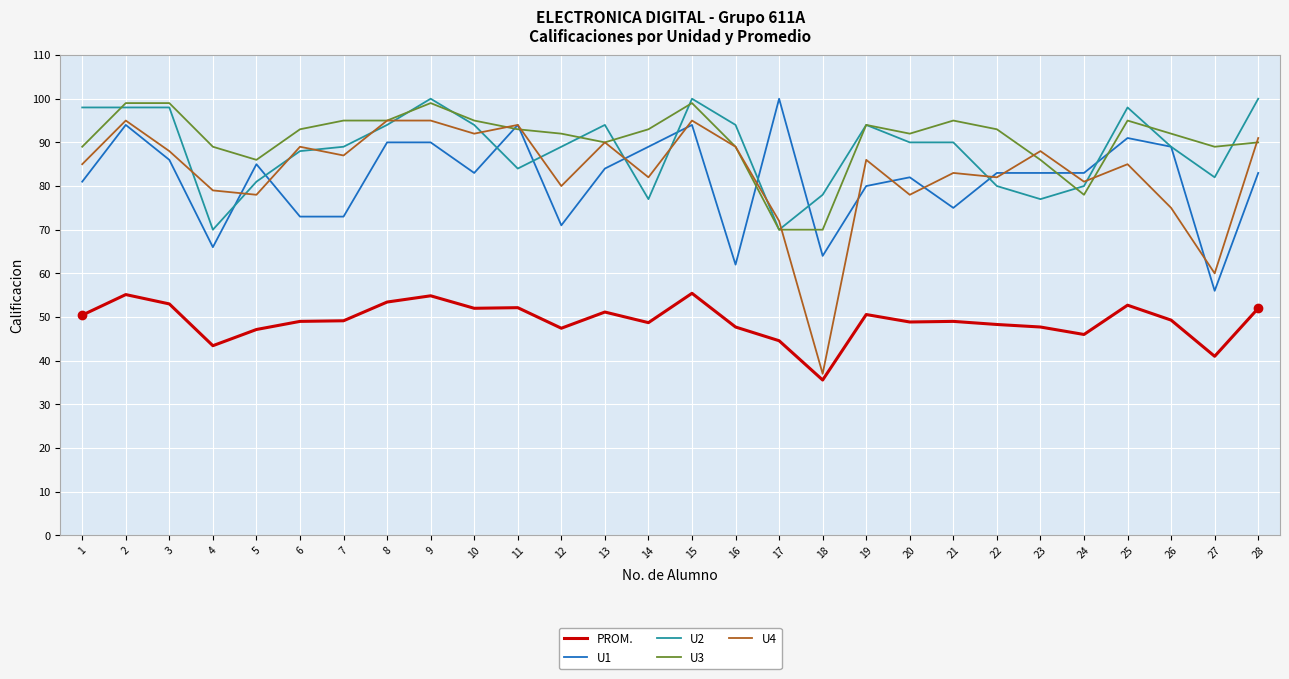

Where is the first local maximum for PROM.?

2